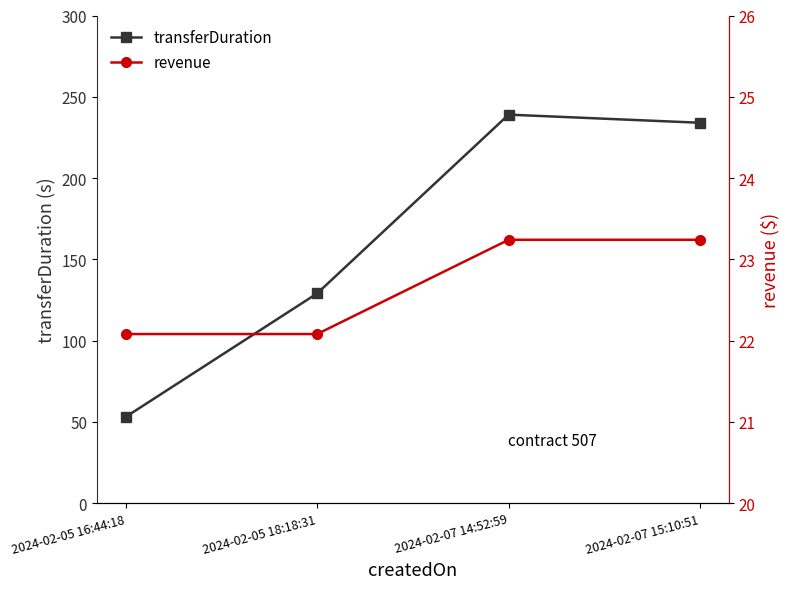

True or false: revenue has a value of 37.6 at 2024-02-05 16:44:18.

False